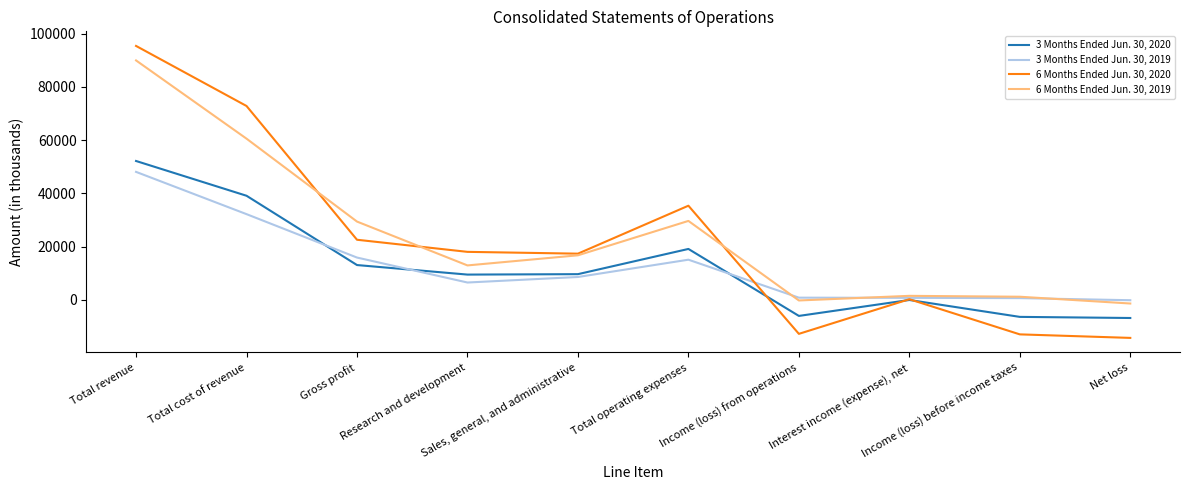

What is the lowest value of the 3 Months Ended Jun. 30, 2020 series?

-6830